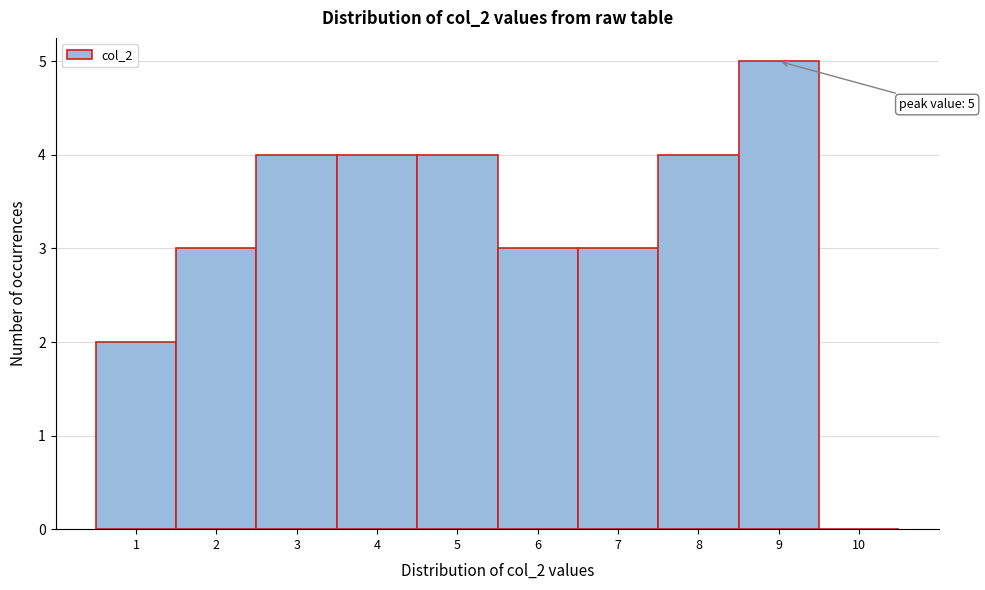

Reading left to right, transcribe all the data shown in this chart.

1=2	2=3	3=4	4=4	5=4	6=3	7=3	8=4	9=5	10=0